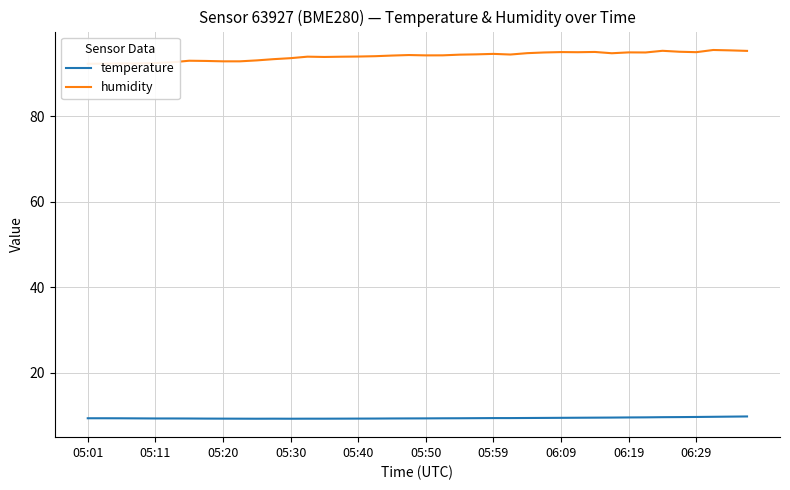

Which series has the widest spread of values?

humidity